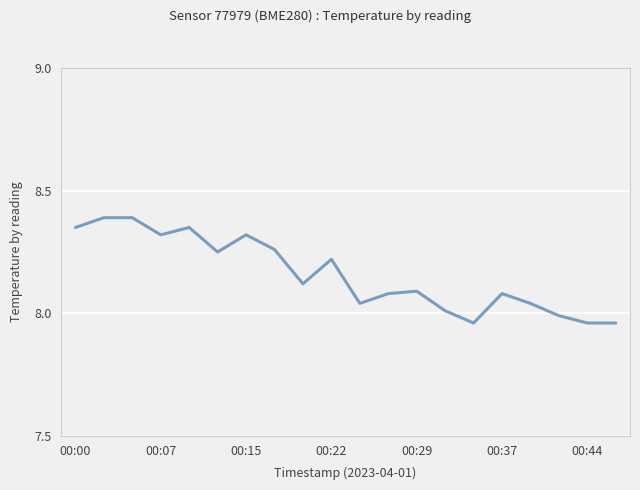

How many values are below 8?

4